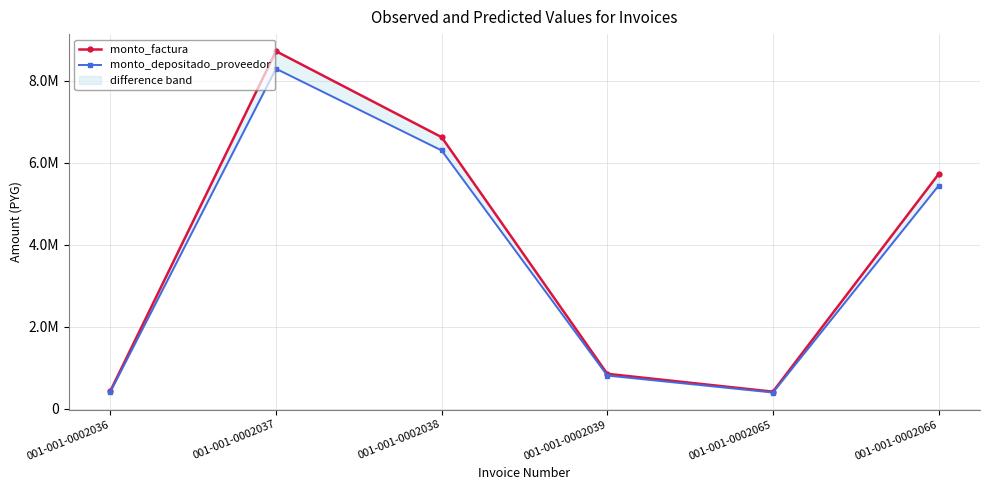

List the series in order of their overall mean, lowest first.

monto_depositado_proveedor, monto_factura